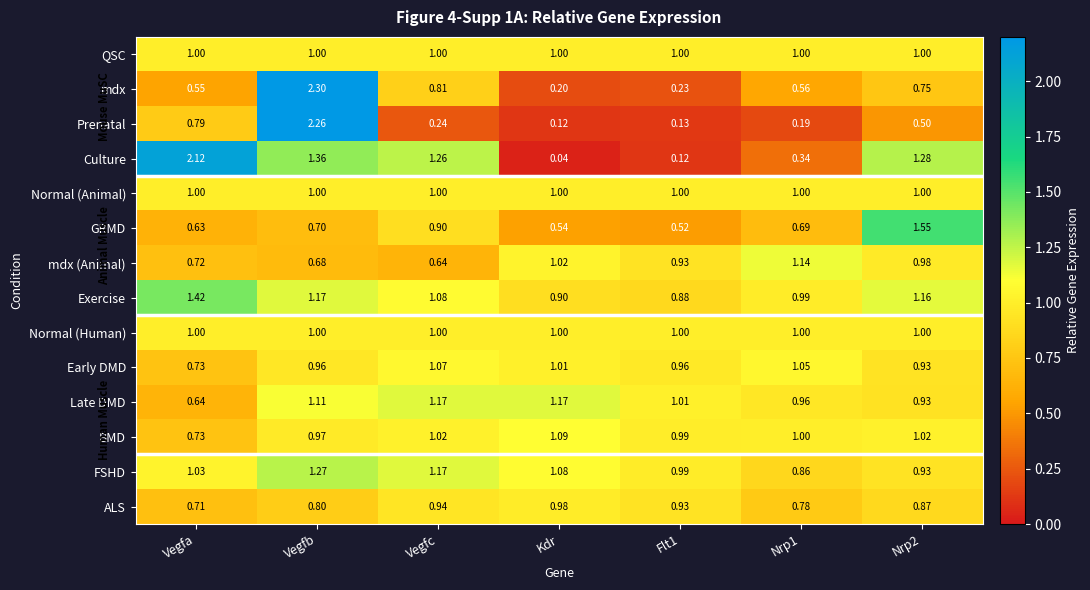

Is the value of Late DMD at Kdr greater than the value of QSC at Flt1?

Yes